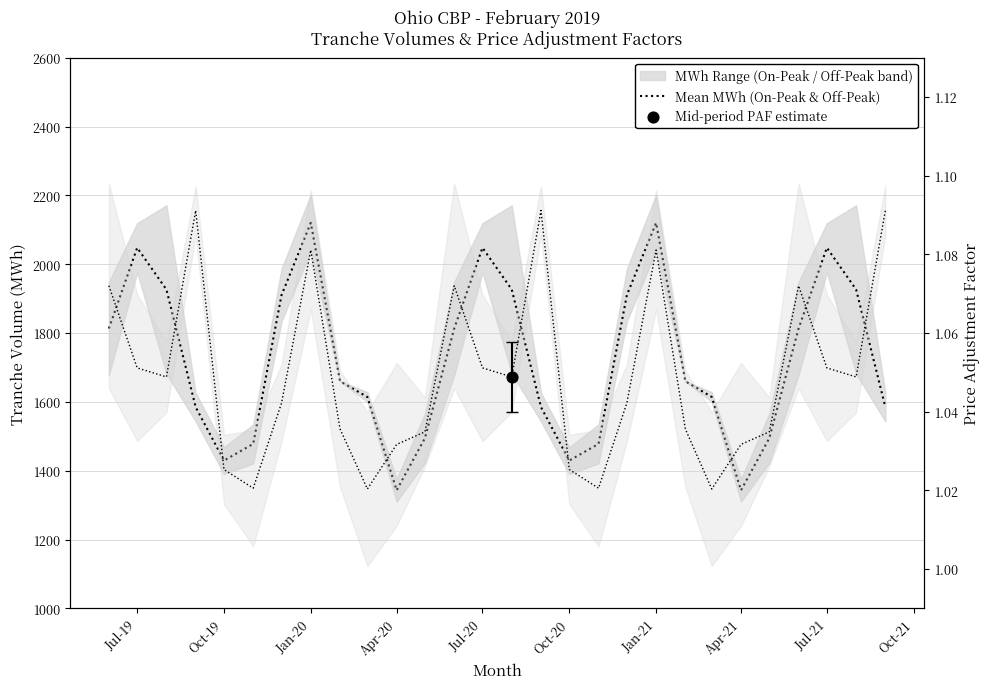

What is the change in value from Oct-20 to 25?

+569.9